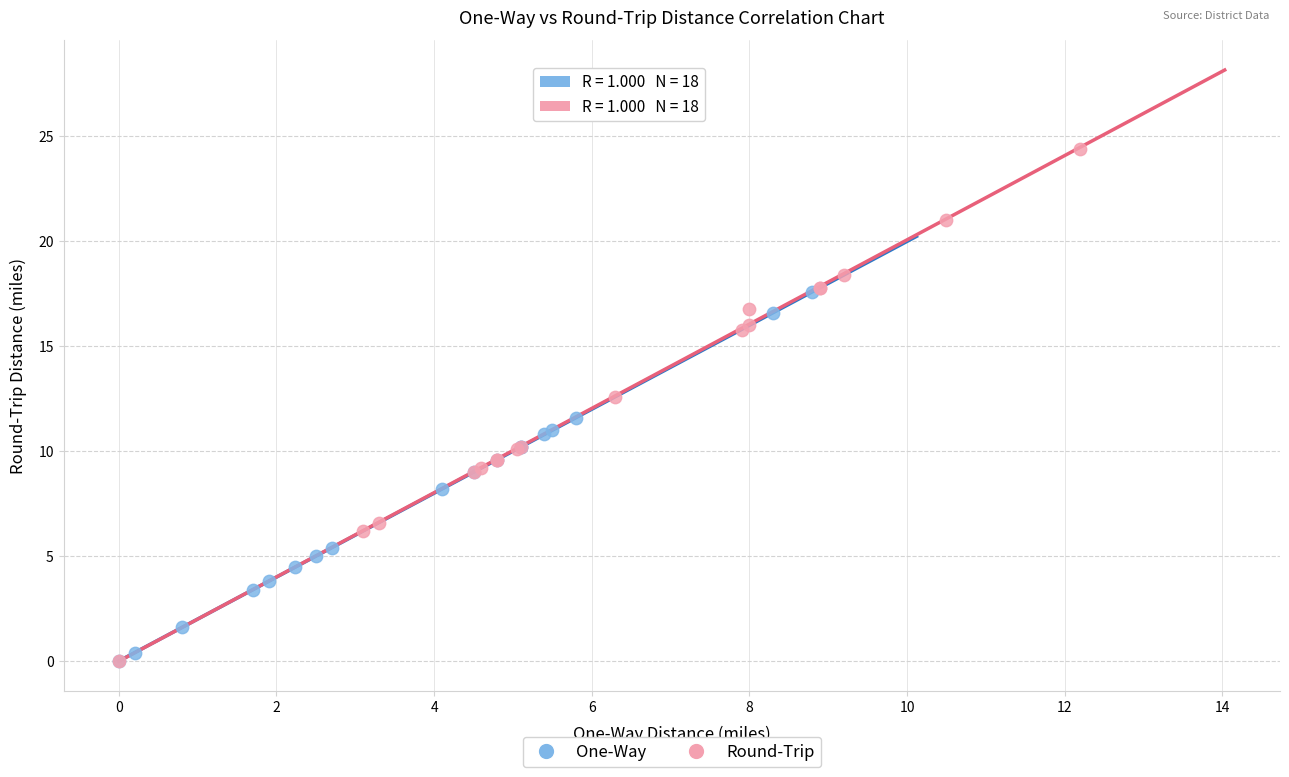

Which series contains the highest Y value?

Round-Trip